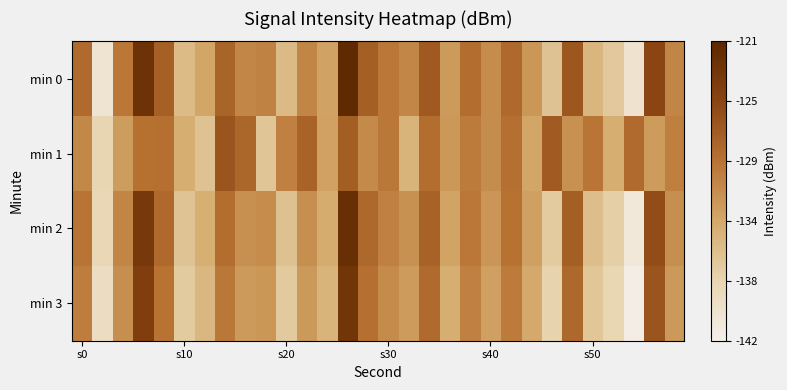

List the series in order of their overall mean, highest first.

min 0, min 1, min 2, min 3